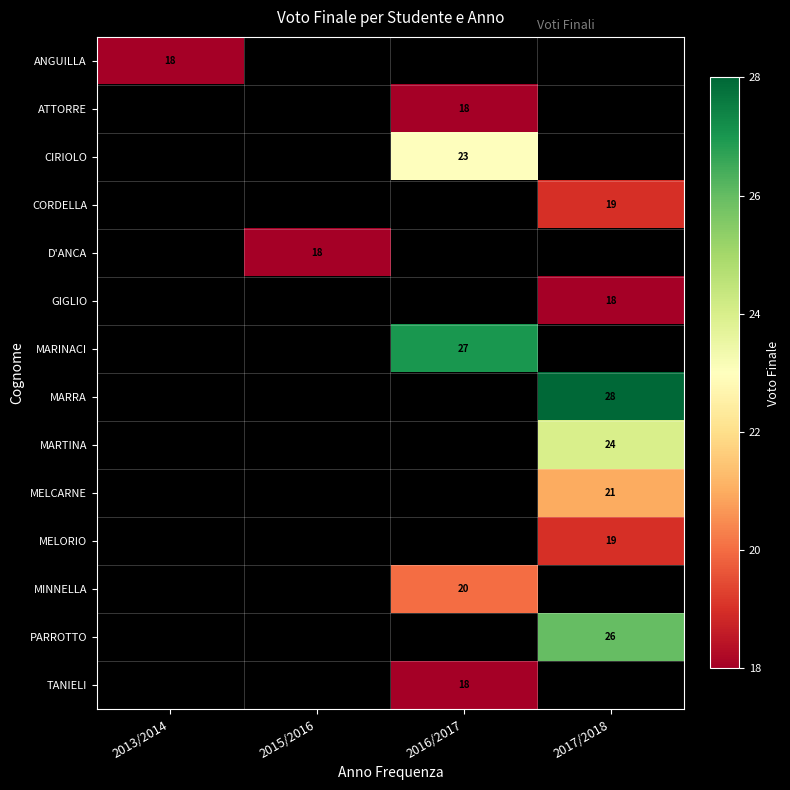

What is the minimum value shown in the chart?

18.0